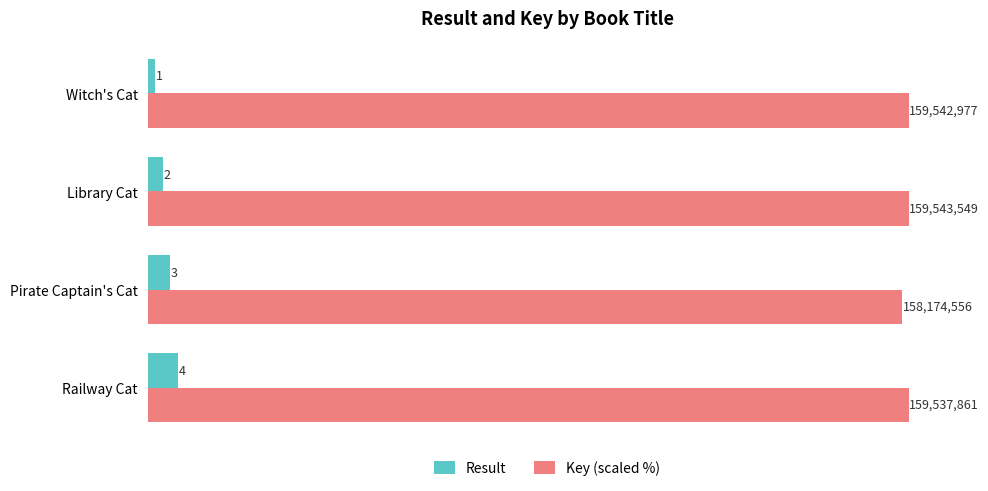

Is the value of Key (scaled %) at Pirate Captain's Cat greater than the value of Result at Pirate Captain's Cat?

Yes